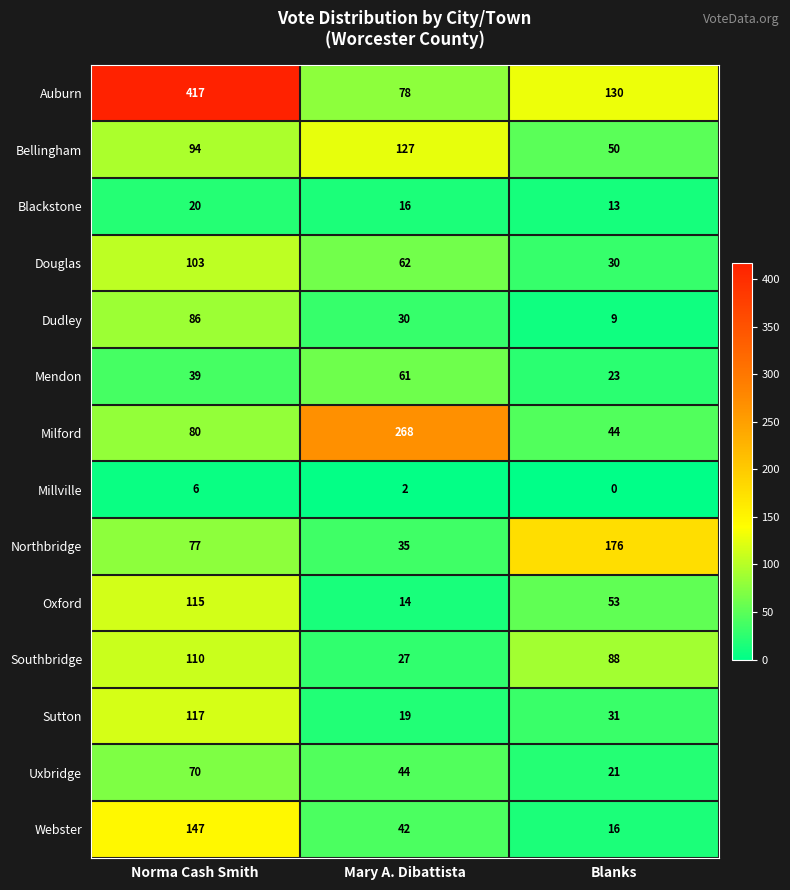

What is the difference between the Uxbridge values at Mary A. Dibattista and Norma Cash Smith?

26